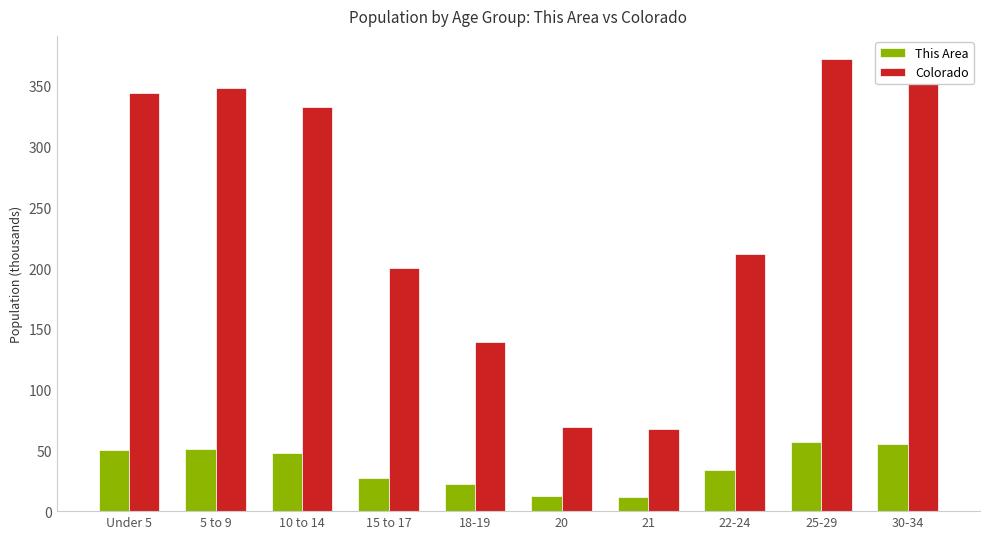

Rank the series by their maximum value, from highest to lowest.

Colorado, This Area